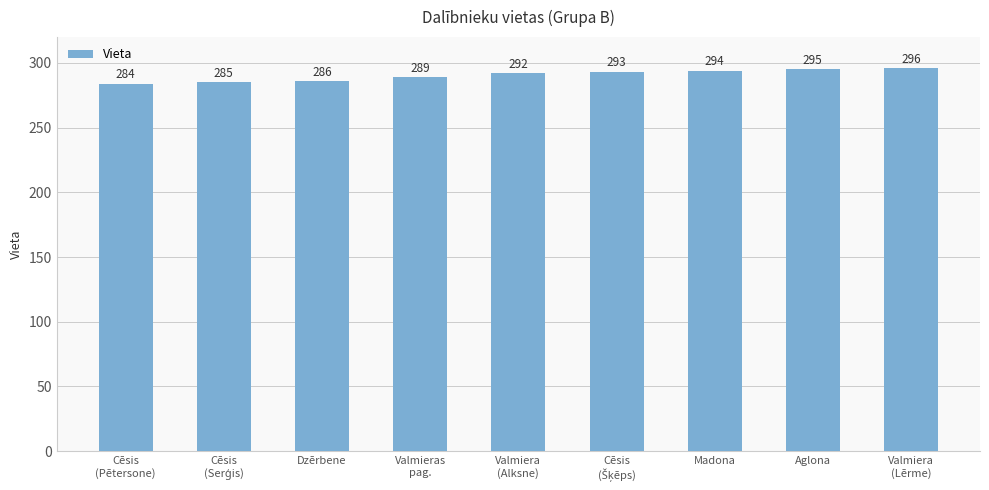

At which category does the chart reach its minimum across all series?

Cēsis
(Pētersone)